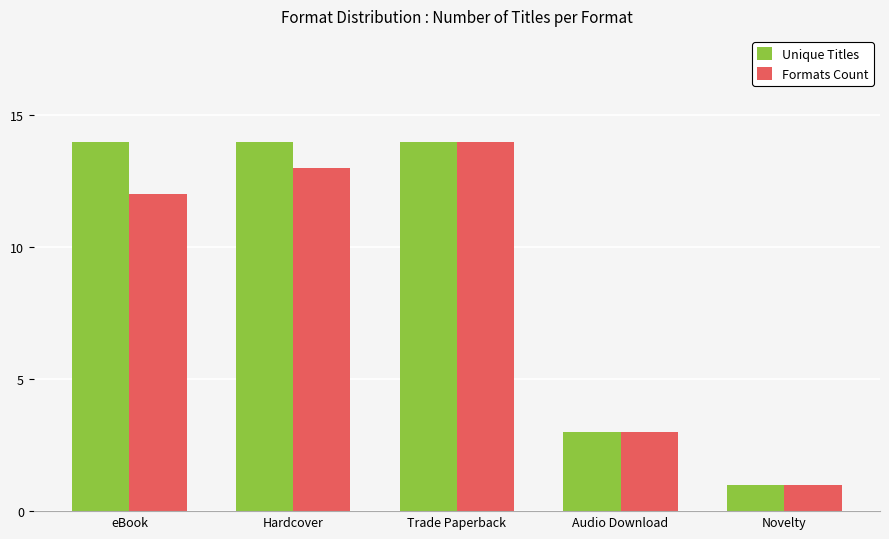

Reading right to left, list all the values displayed in this chart.

Unique Titles: 1	3	14	14	14
Formats Count: 1	3	14	13	12